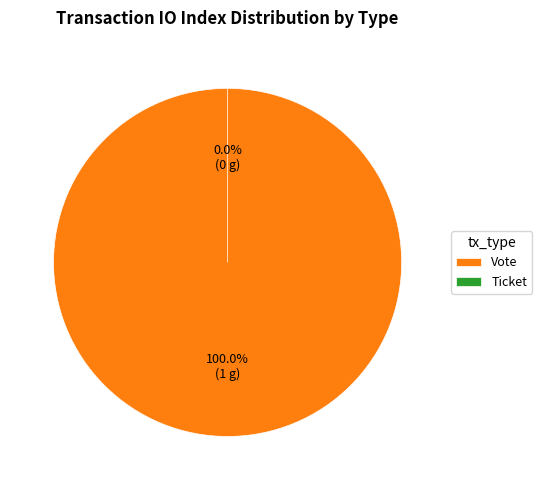

How many slices are in this pie chart?

2